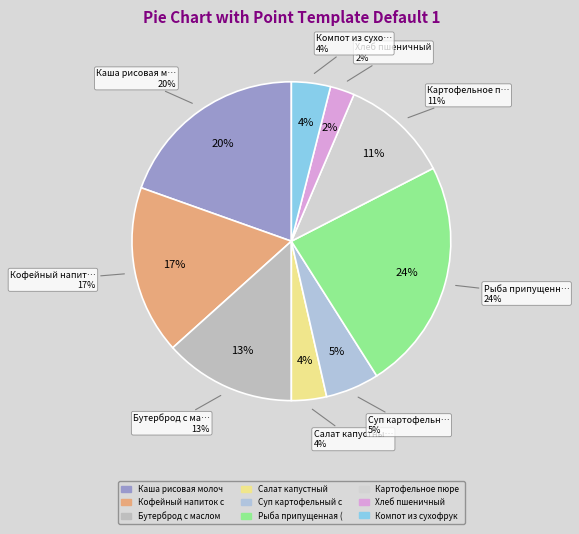

What percentage is the Хлеб пшеничный slice, to the nearest percent?

2%